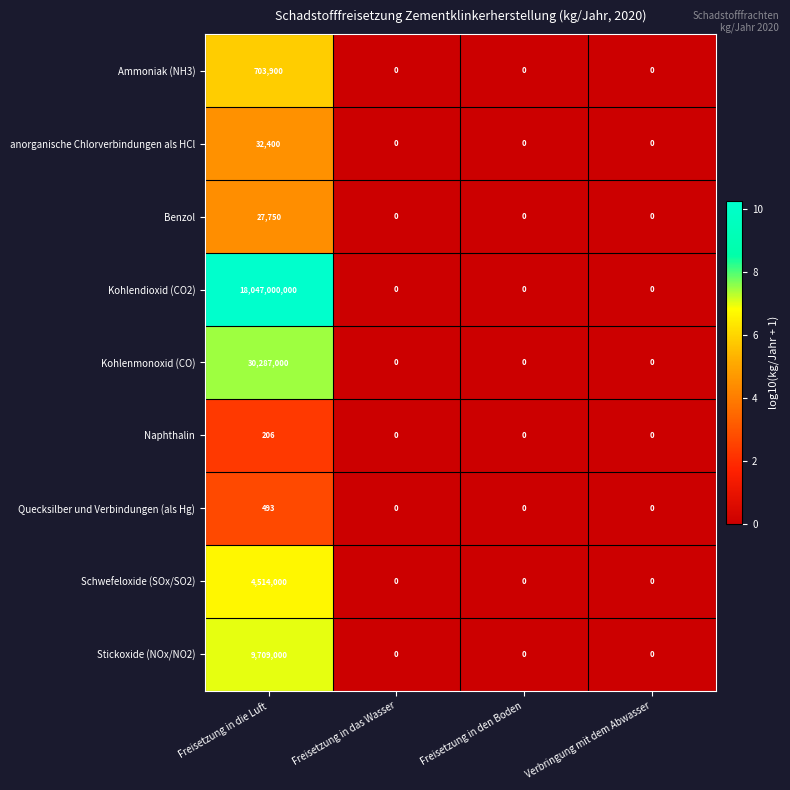

At how many categories does at least one series exceed 5?

1